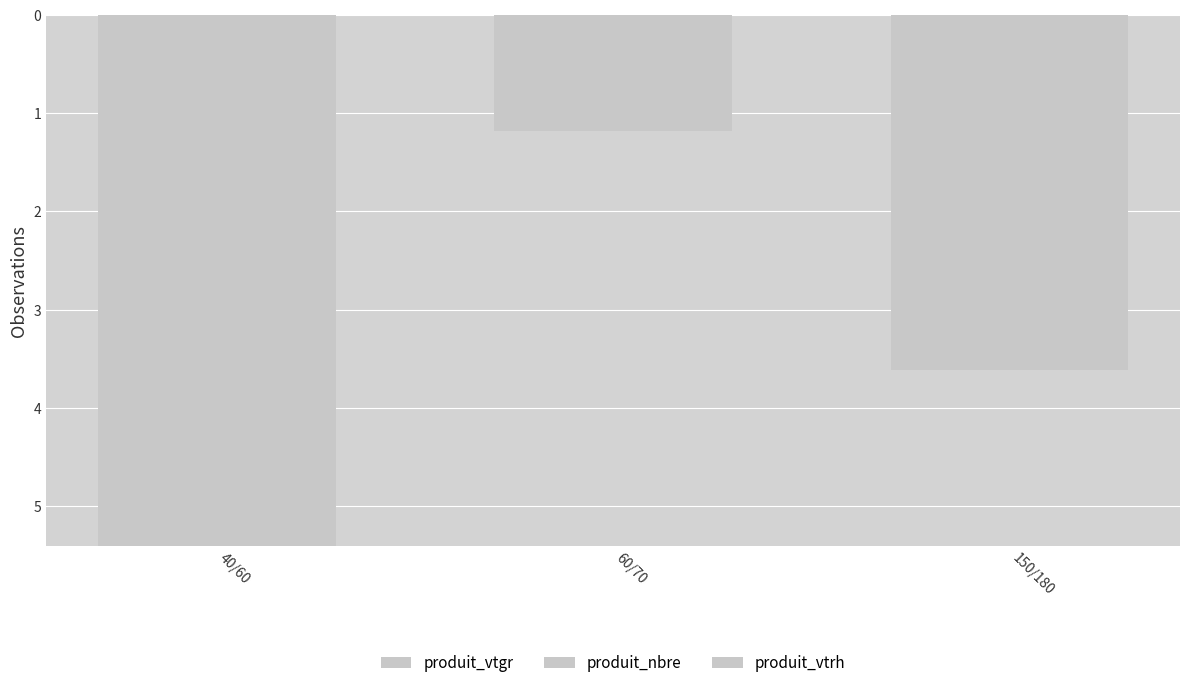

List the series in order of their overall mean, highest first.

produit_nbre, produit_vtgr, produit_vtrh